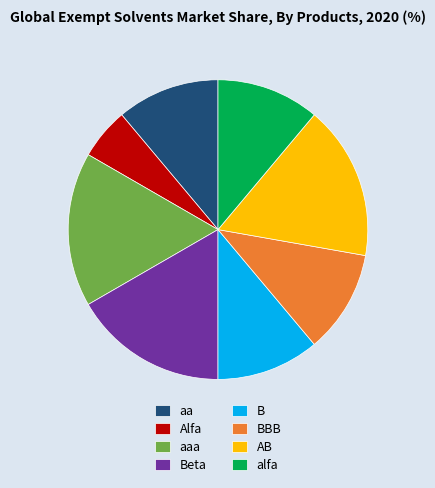

Is Beta the majority of the pie?

No